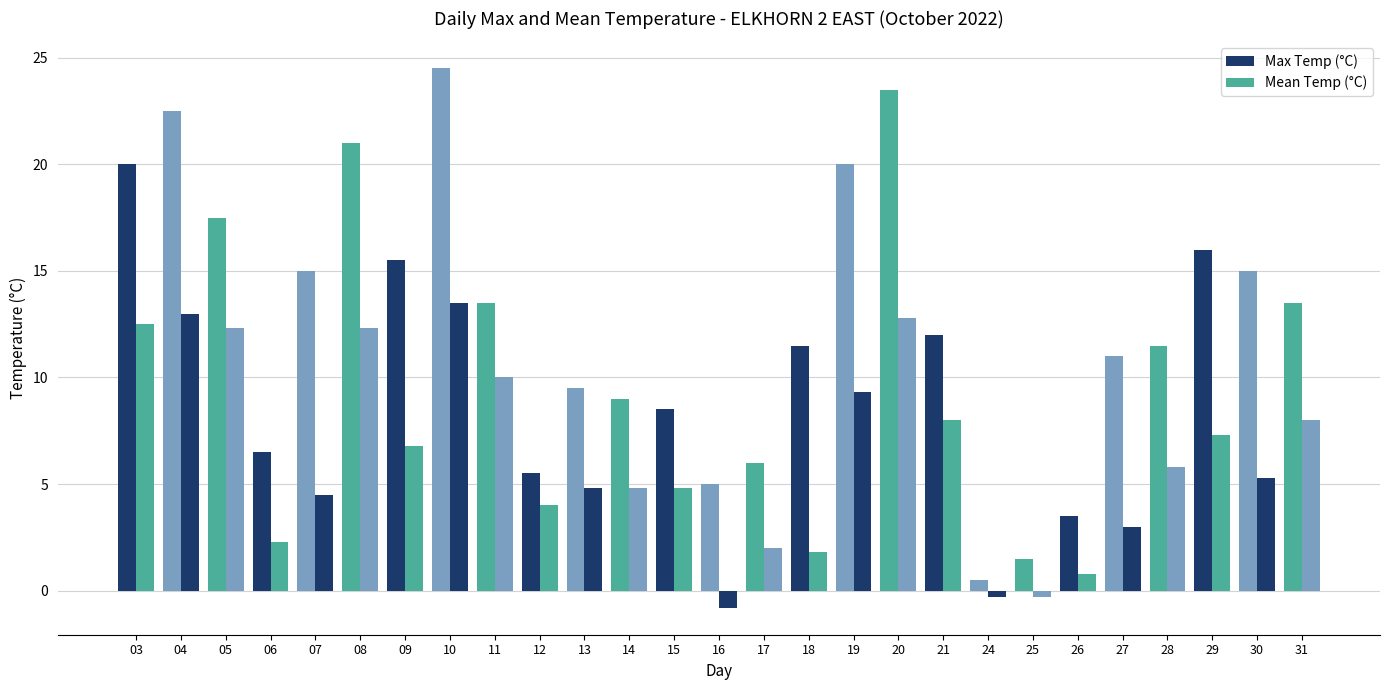

What is the greatest value displayed?

24.5